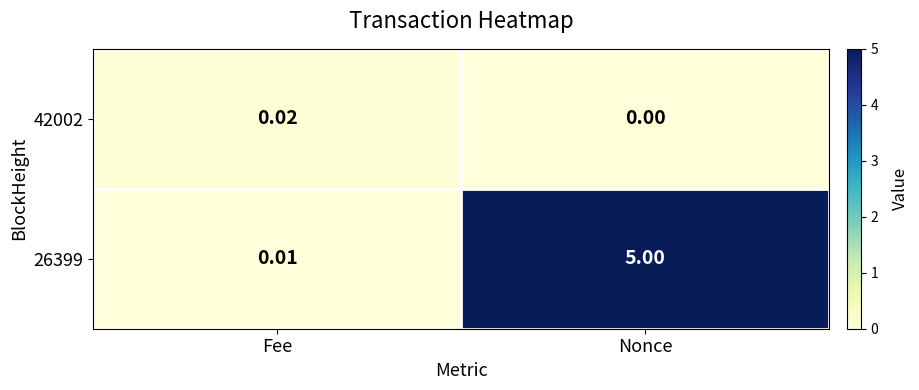

At which label does 26399 reach its peak?

Nonce